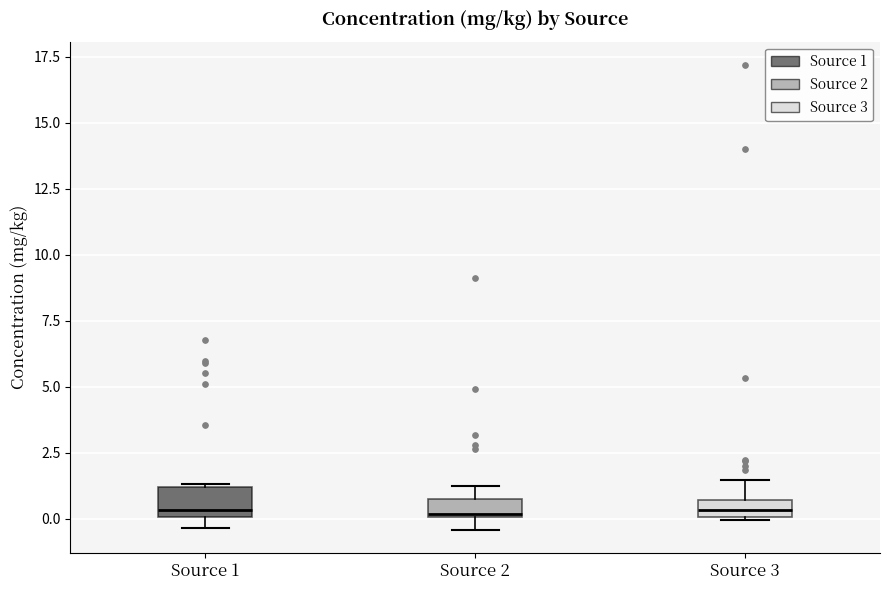

Where is the lower edge of the box for Source 1 on the y-axis? The values are not printed on the chart, so give them approximately, as read against the axis.

0.0